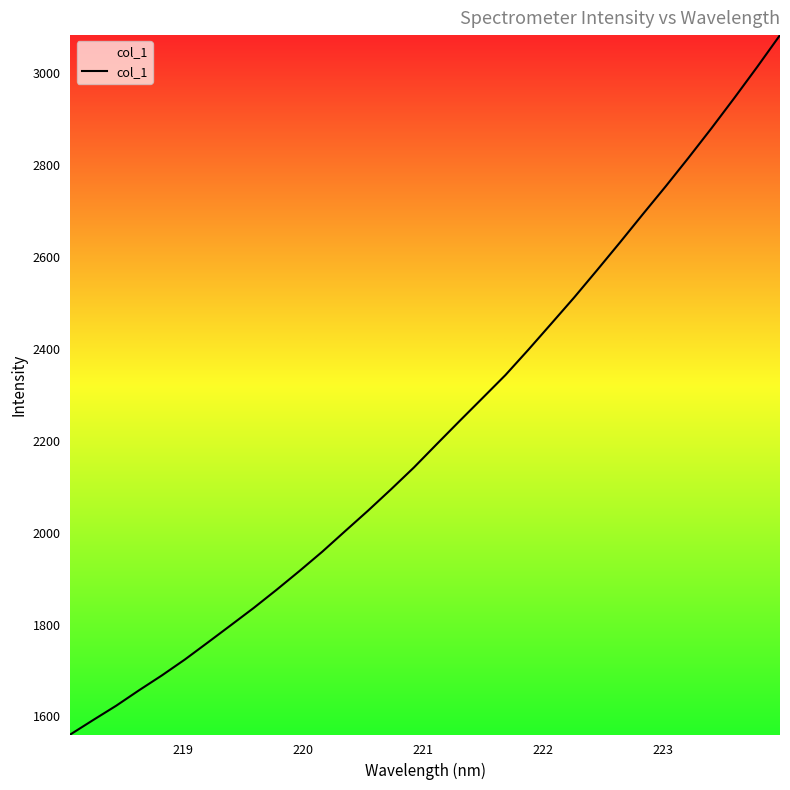

What is the greatest value displayed?

3083.2